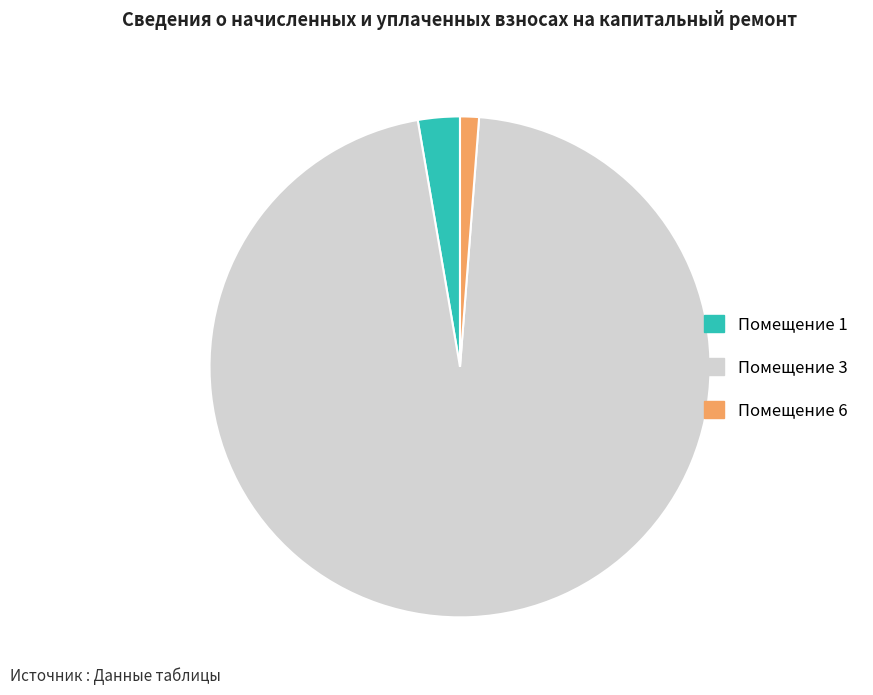

Which category has the biggest portion of the pie?

Помещение 3